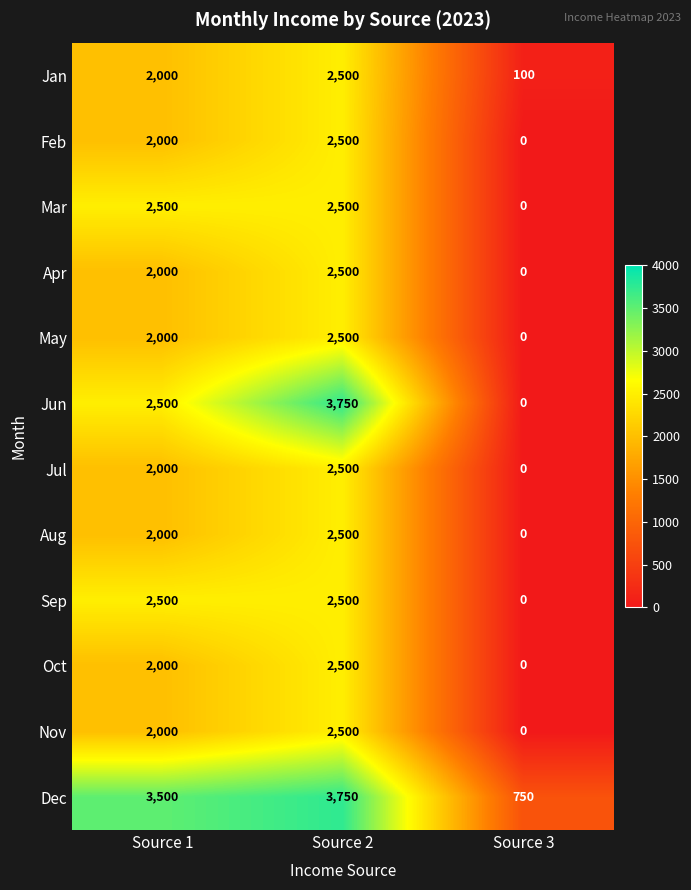

Count the number of data series in this chart.

12